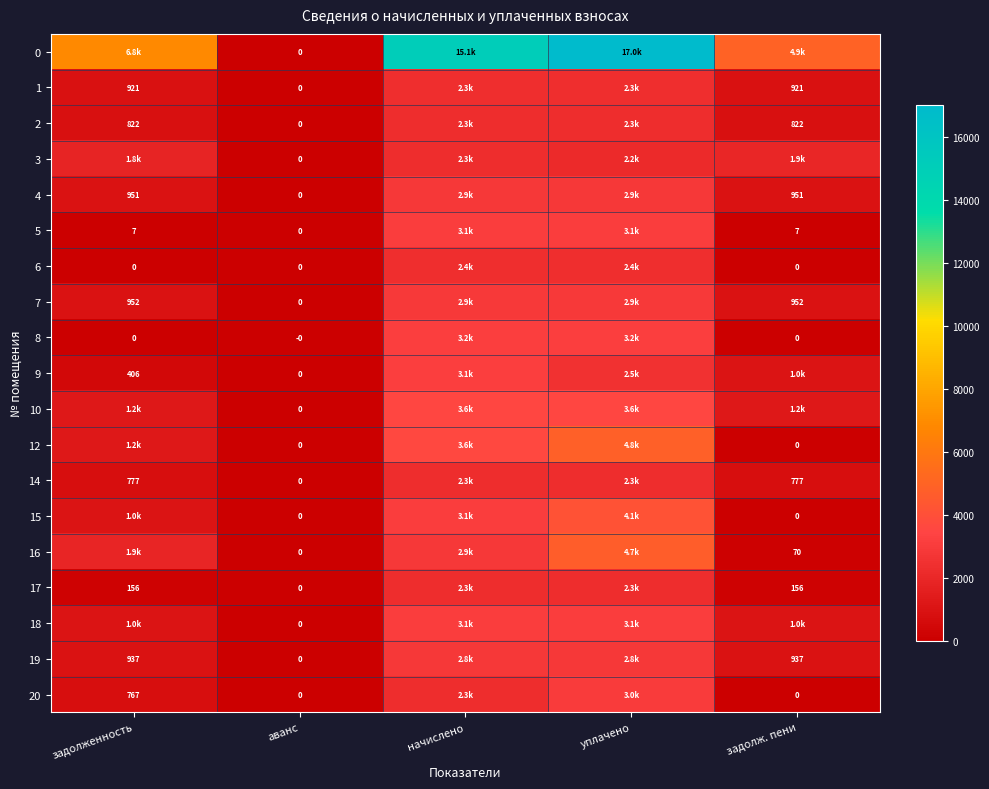

Is the value of 0 at аванс greater than the value of 9 at задолженность?

No